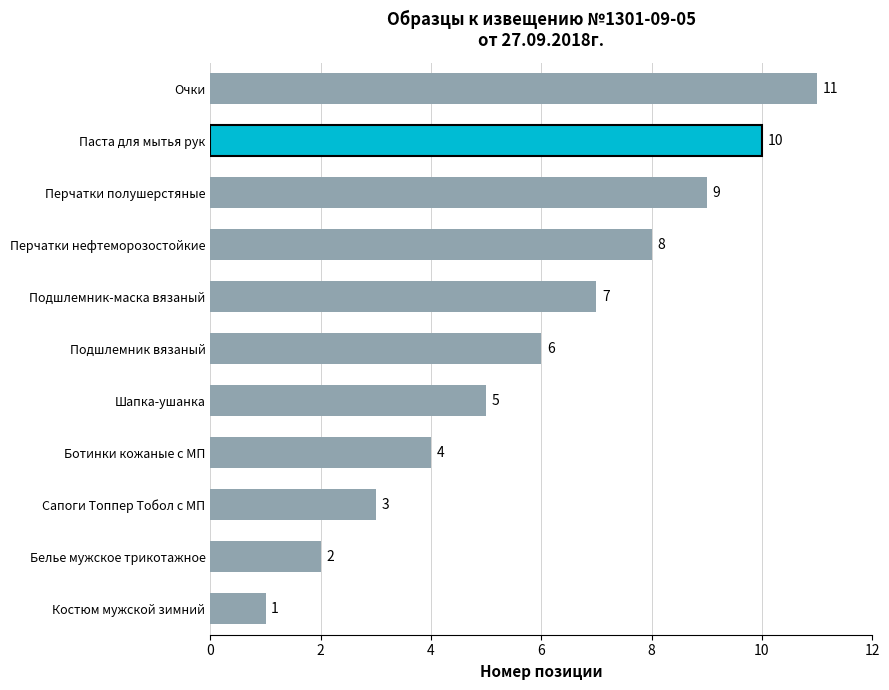

What is the difference between the second highest and minimum values?

9